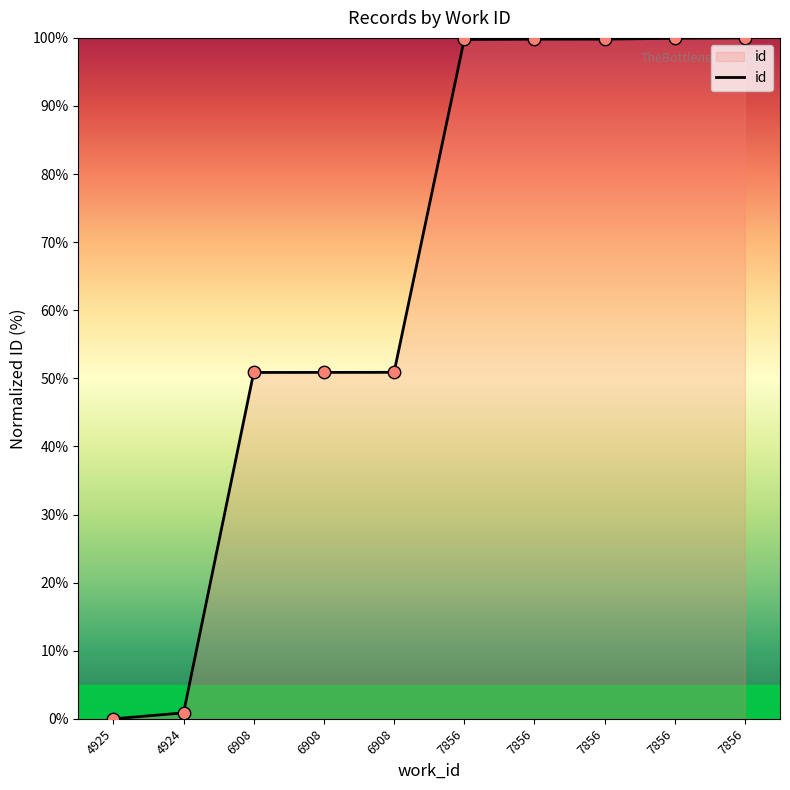

How many lines are shown in the chart?

1